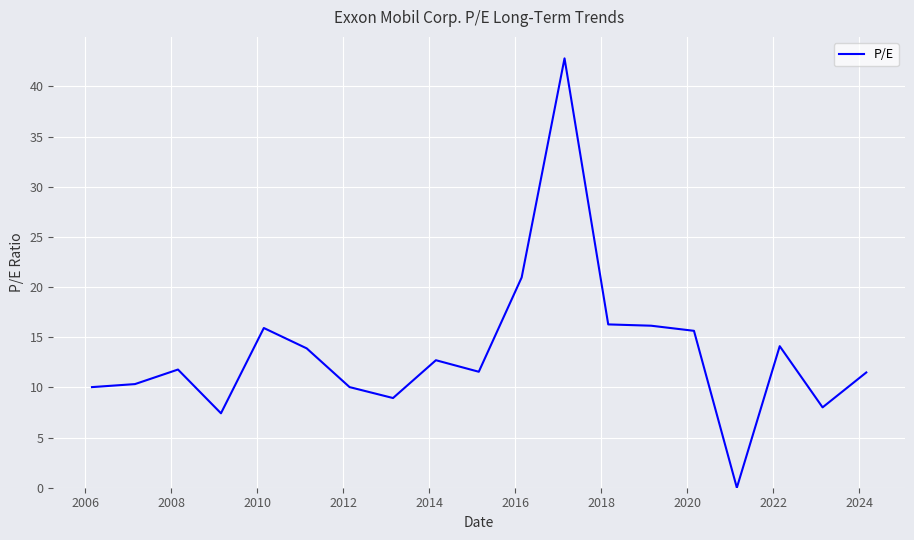

What is the difference between the maximum and minimum values?

42.8